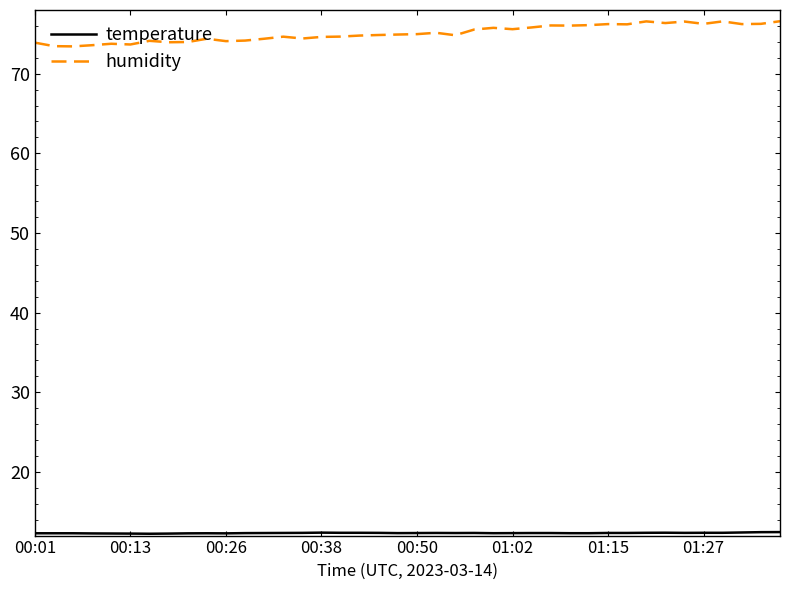

What is the maximum value shown in the chart?

76.6